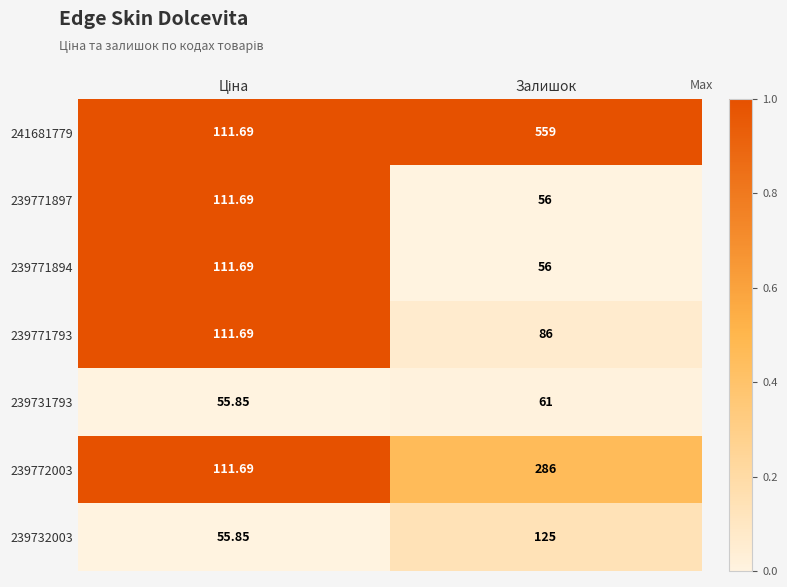

Where is 239771793 nearest to the value 98?

Залишок